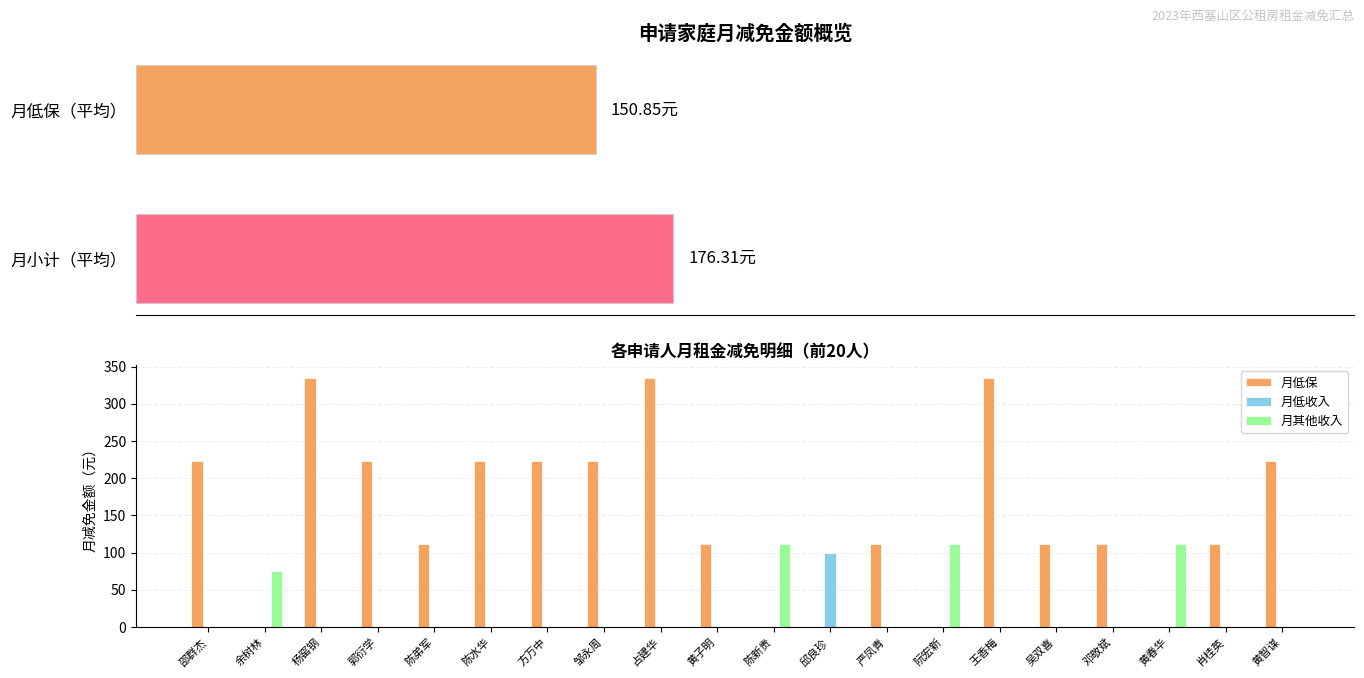

Reading right to left, what are all the values shown in this chart?

月低保: 223.5	111.7	0.0	111.7	111.7	335.2	0.0	111.7	0.0	0.0	111.7	335.2	223.5	223.5	223.5	111.7	223.5	335.2	0.0	223.5
月低收入: 0.0	0.0	0.0	0.0	0.0	0.0	0.0	0.0	99.3	0.0	0.0	0.0	0.0	0.0	0.0	0.0	0.0	0.0	0.0	0.0
月其他收入: 0.0	0.0	111.7	0.0	0.0	0.0	111.7	0.0	0.0	111.7	0.0	0.0	0.0	0.0	0.0	0.0	0.0	0.0	74.5	0.0